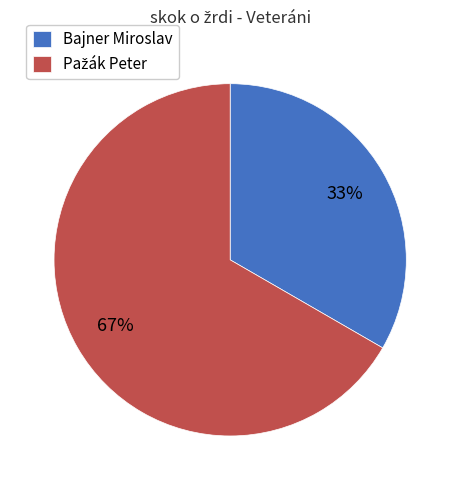

Which slice is the smallest?

Bajner Miroslav